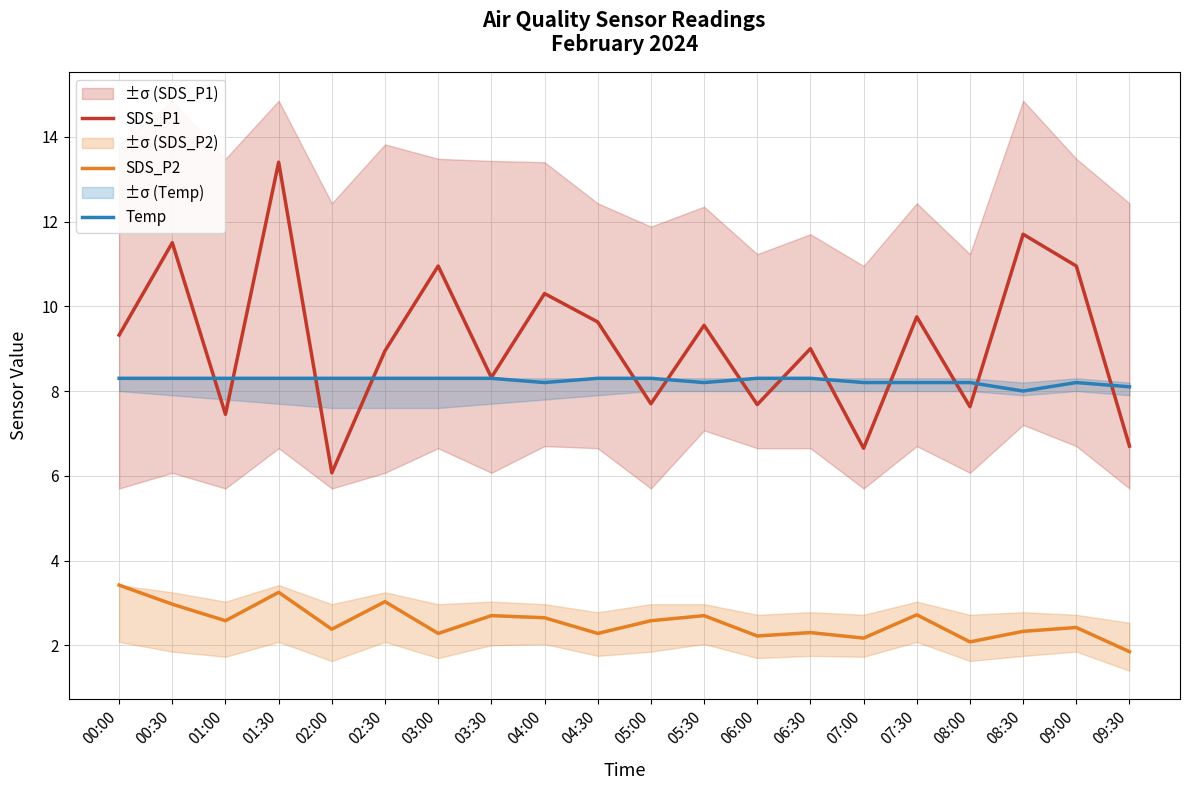

True or false: Temp and SDS_P2 intersect in this chart.

False